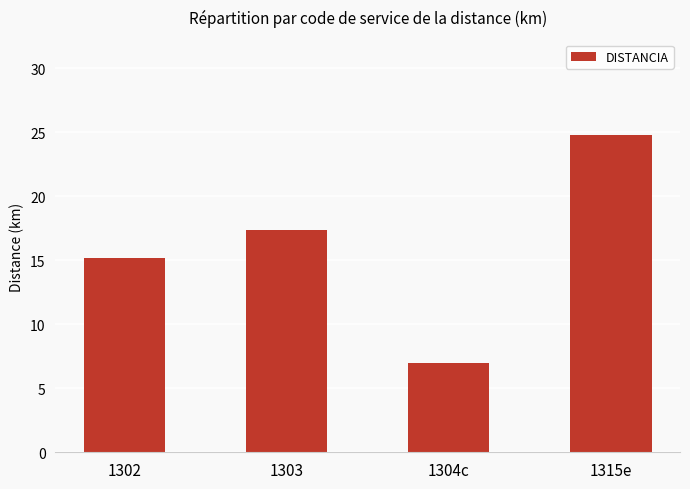

At which label does the data first exceed 17?

1303